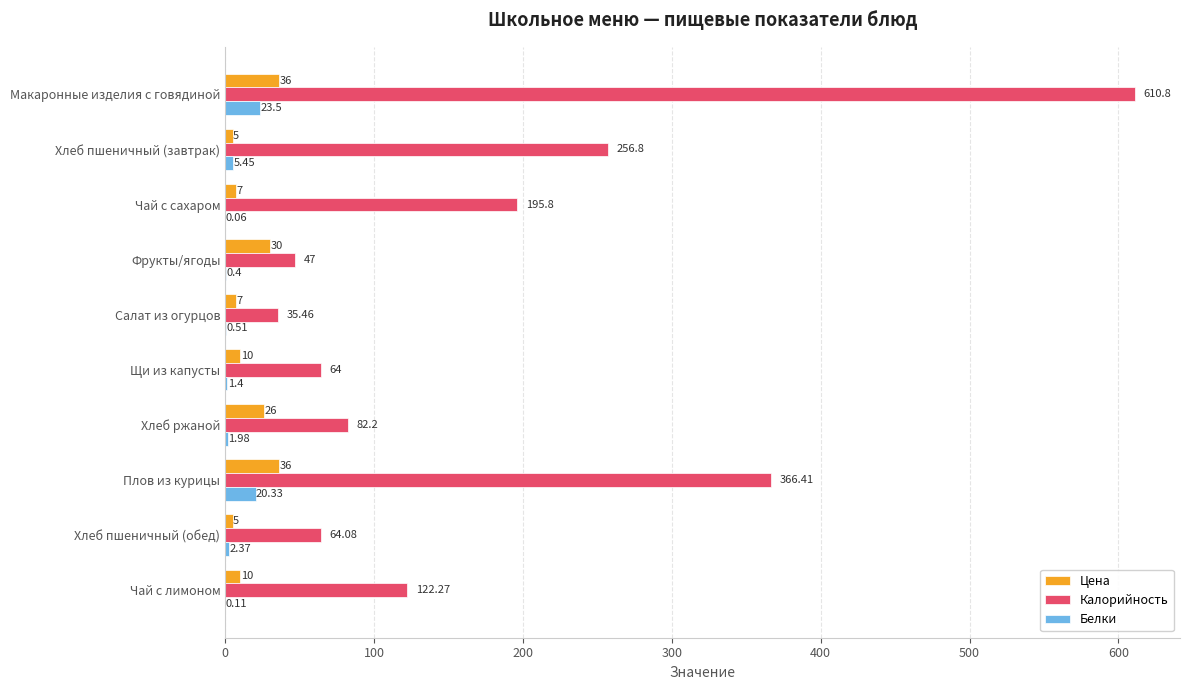

At which label is Калорийность closest to 323?

Плов из курицы